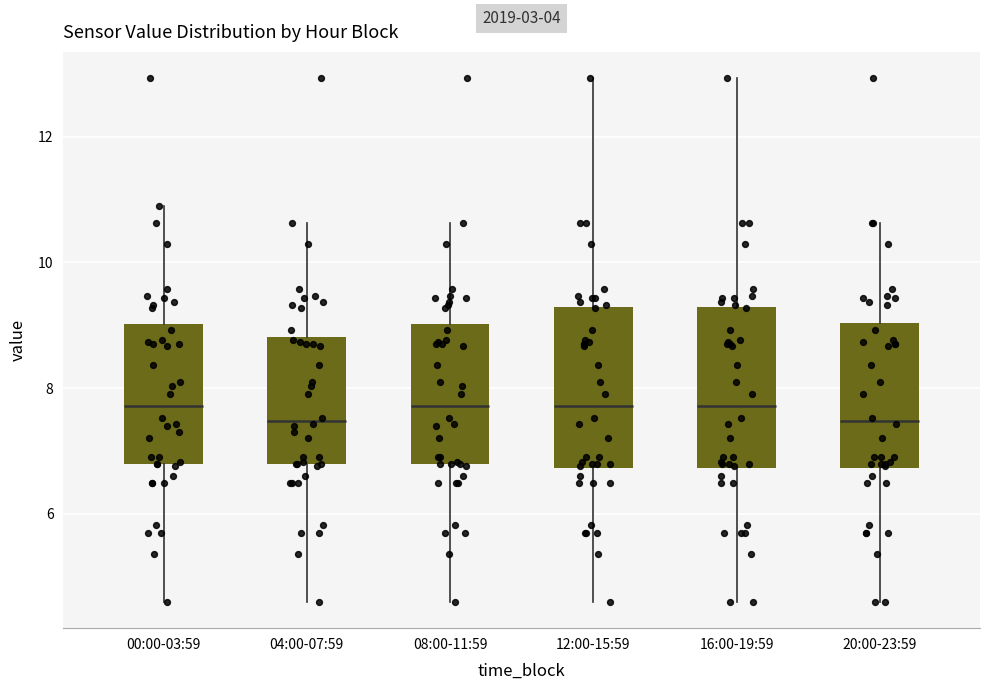

Reading left to right, read every box against the y-axis: the position of its median line, the range the box covers, and the ends of its whiskers. The values are not printed on the chart, so give them approximately, as read against the axis.

00:00-03:59: median 7.8, box 6.8 to 9.0, whiskers 4.6 to 11.0
04:00-07:59: median 7.4, box 6.8 to 8.8, whiskers 4.6 to 10.6
08:00-11:59: median 7.8, box 6.8 to 9.0, whiskers 4.6 to 10.6
12:00-15:59: median 7.8, box 6.8 to 9.2, whiskers 4.6 to 13.0
16:00-19:59: median 7.8, box 6.8 to 9.2, whiskers 4.6 to 13.0
20:00-23:59: median 7.4, box 6.8 to 9.0, whiskers 4.6 to 10.6